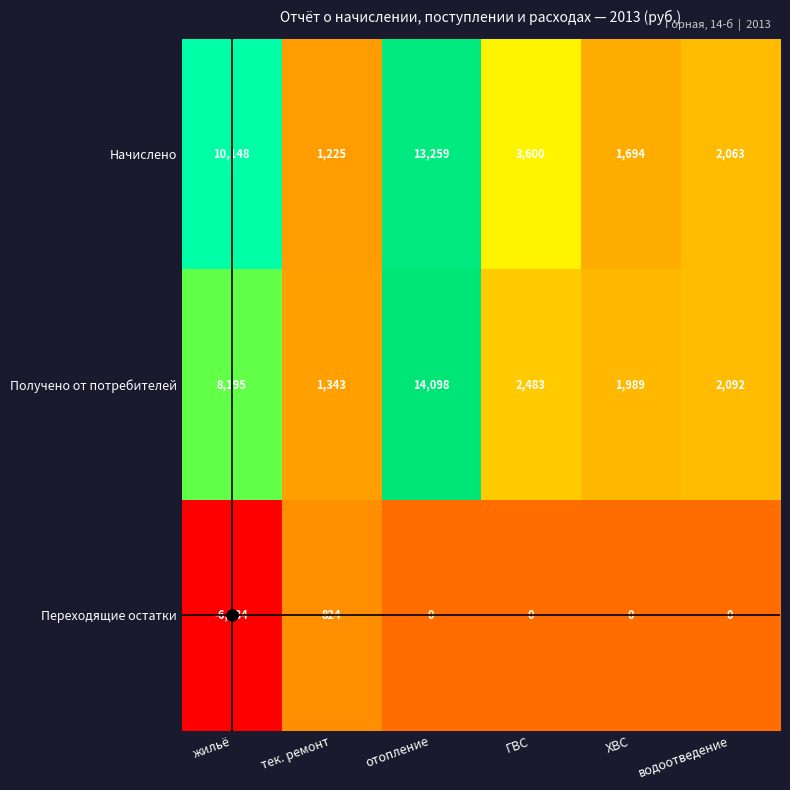

What value does the Начислено series have at ХВС, to the nearest 50?

1700